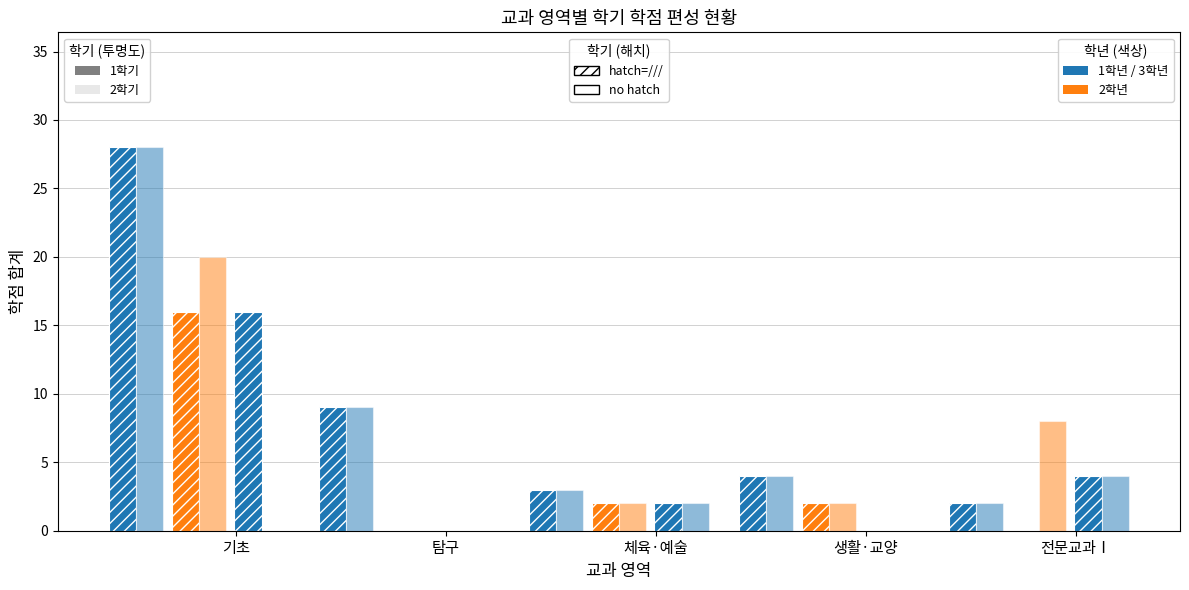

Reading left to right, list all the values displayed in this chart.

1학년1학기: 28	9	3	4	2
1학년2학기: 28	9	3	4	2
2학년1학기: 16	0	2	2	0
2학년2학기: 20	0	2	2	8
3학년1학기: 16	0	2	0	4
3학년2학기: 0	0	2	0	4